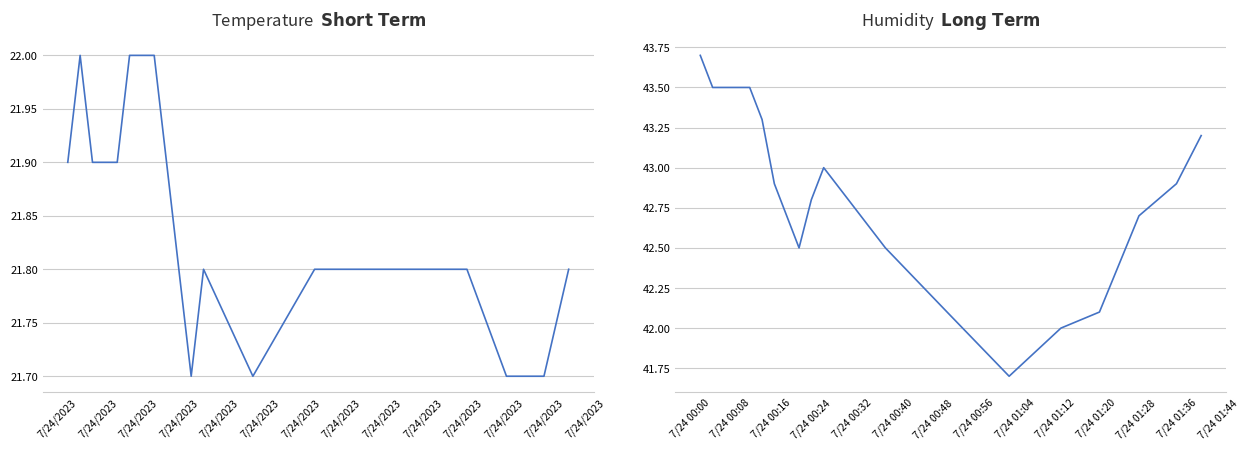

How many interior local peaks does the humidity series have?

1